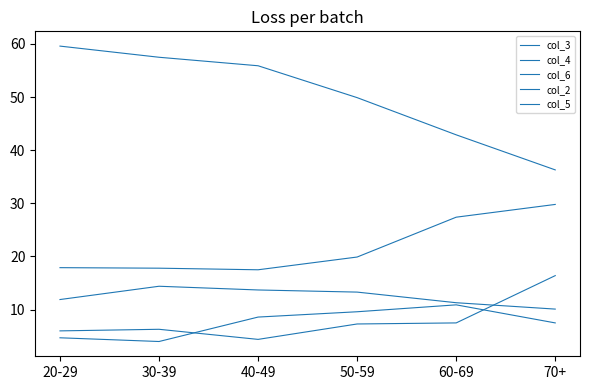

What is the lowest value of the col_2 series?

10.1